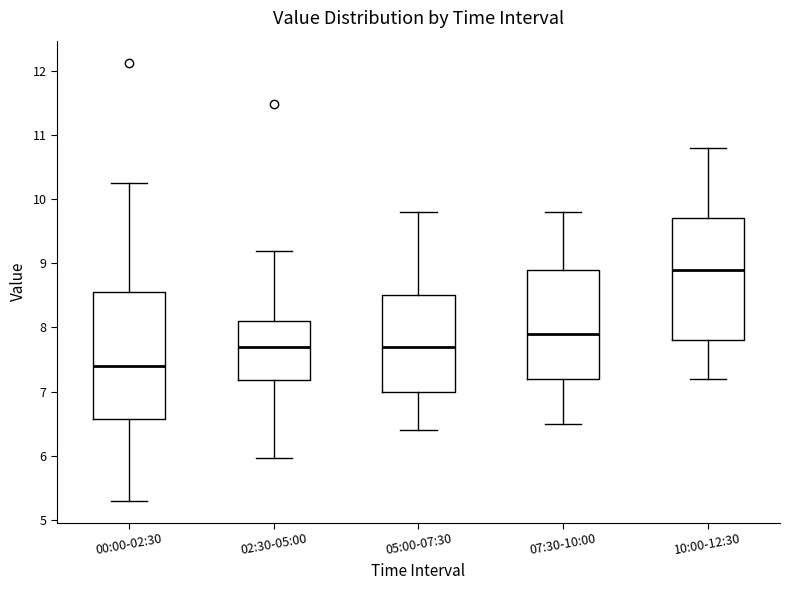

Where does the median line of the box for 10:00-12:30 sit on the y-axis? The values are not printed on the chart, so give them approximately, as read against the axis.

8.9